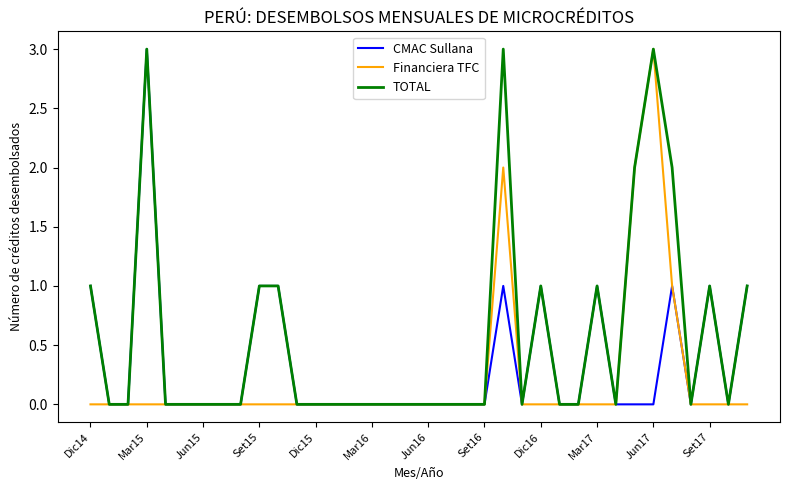

Count the TOTAL values in the range 0 to 1.

31